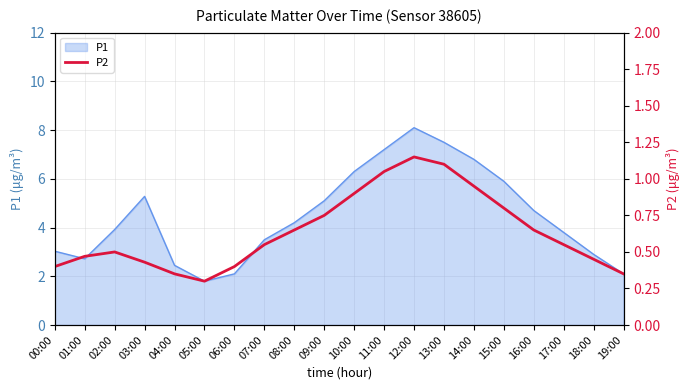

What is the label of the 5th point from the right?

15:00